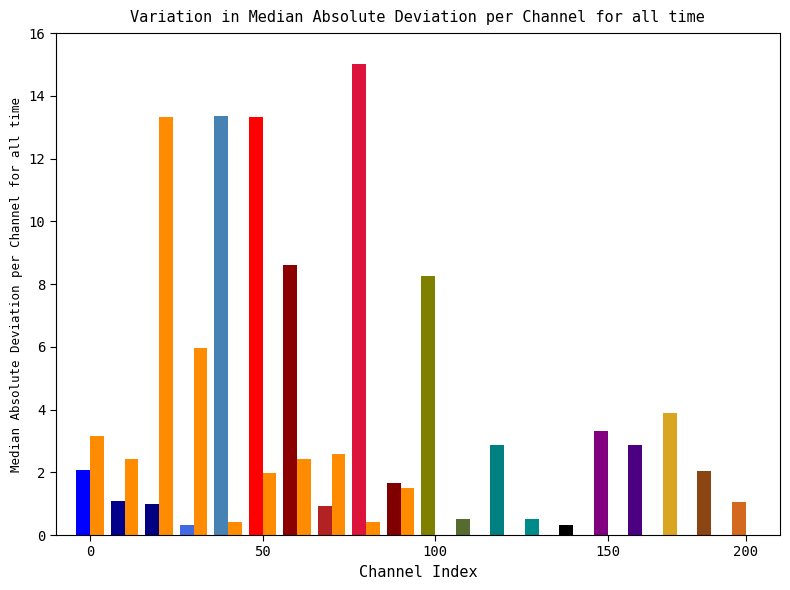

What is the greatest value displayed?

15.0